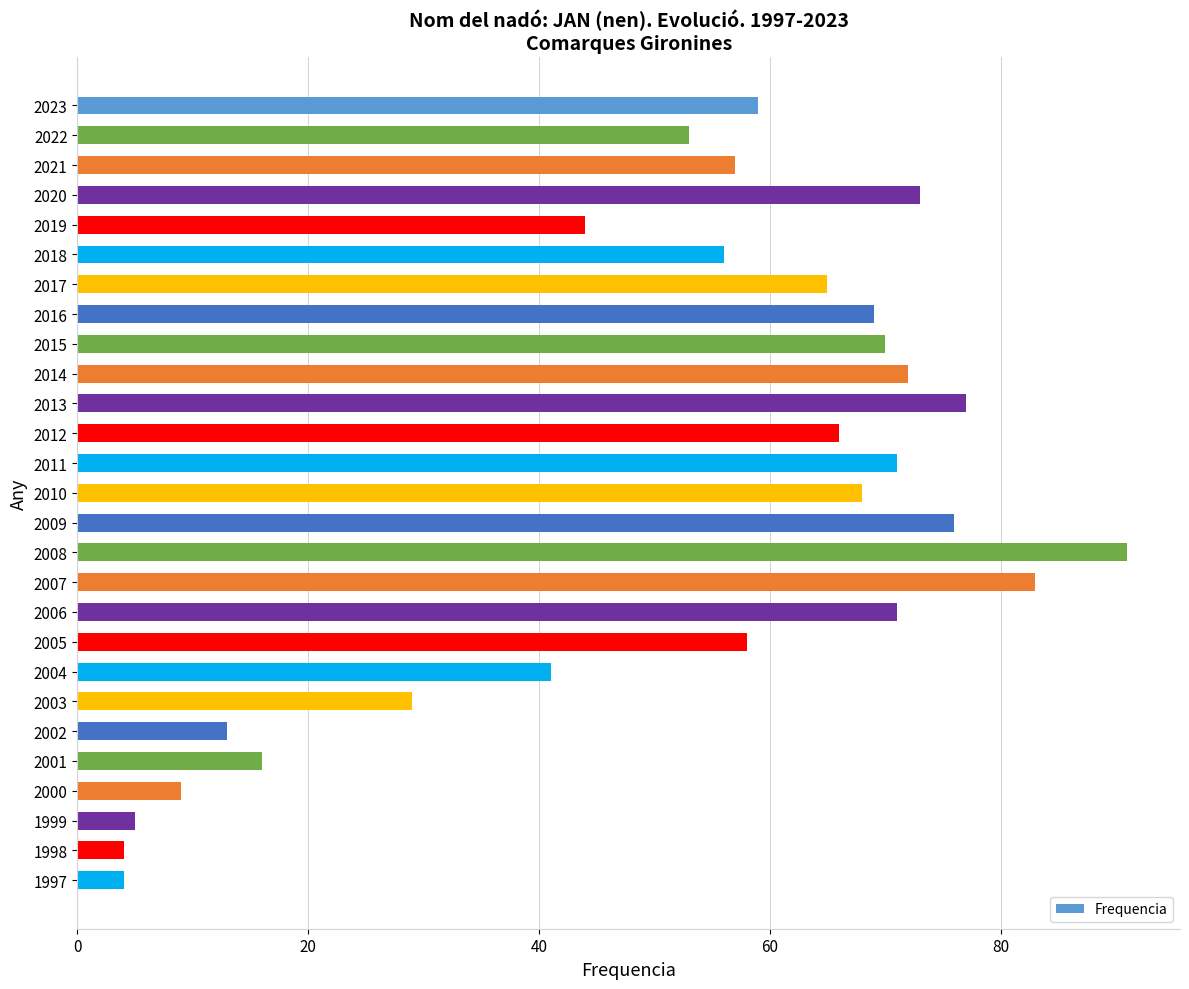

Read the value at 2004.

41